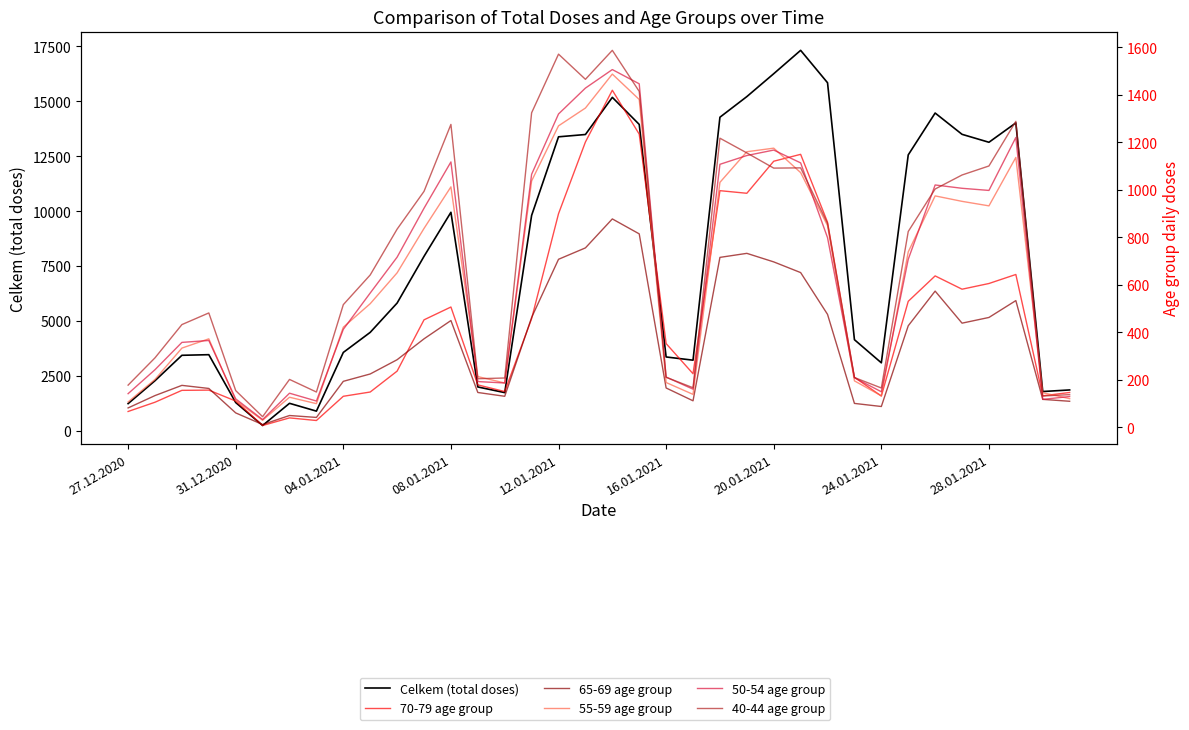

What is the difference between the highest and lowest values at 16.01.2021?

253